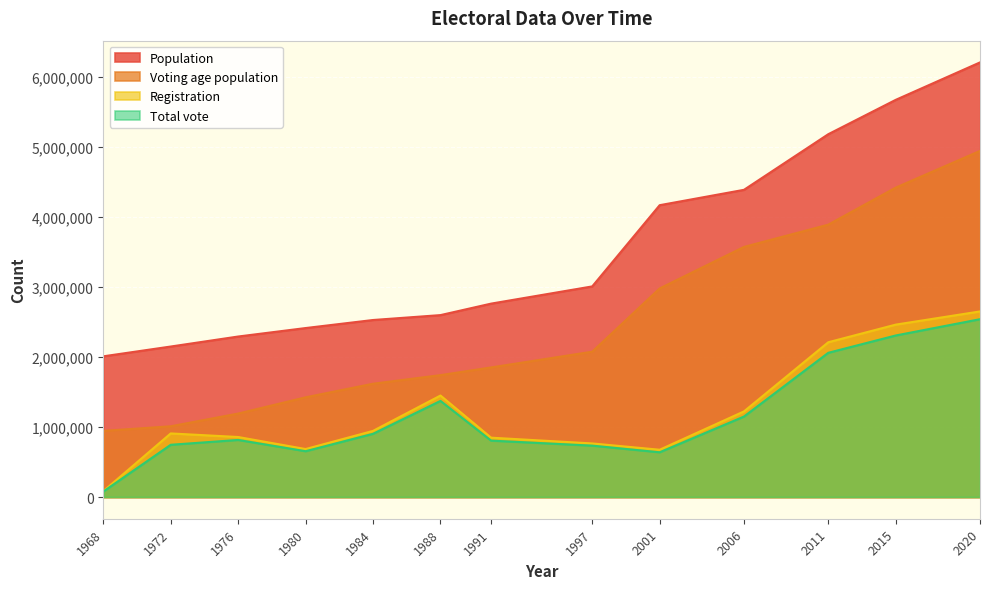

What is the maximum value shown in the chart?

6209660